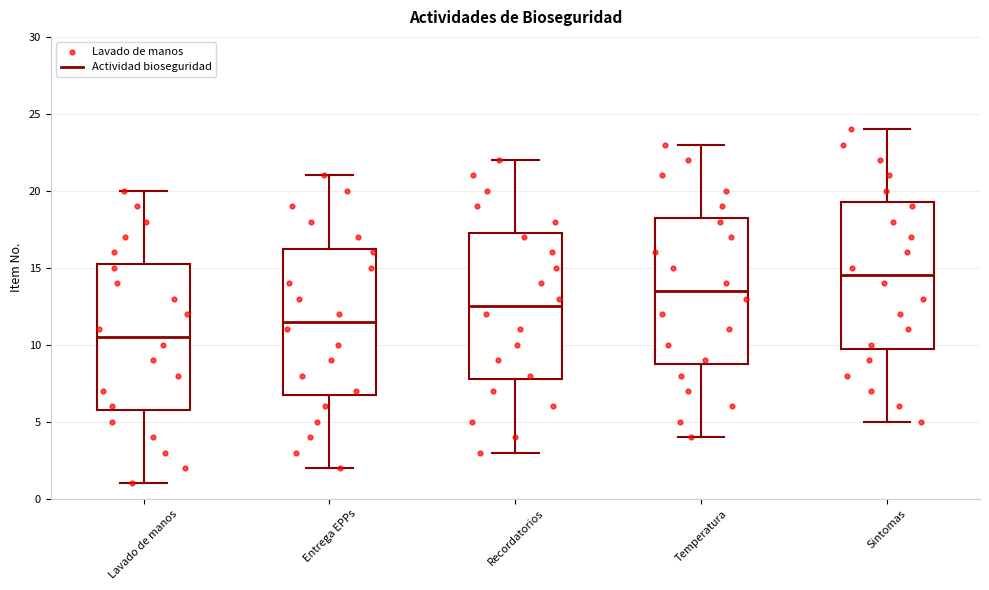

Reading left to right, read every box against the y-axis: the position of its median line, the range the box covers, and the ends of its whiskers. The values are not printed on the chart, so give them approximately, as read against the axis.

Lavado de manos: median 10.5, box 6.0 to 15.5, whiskers 1.0 to 20.0
Entrega EPPs: median 11.5, box 7.0 to 16.5, whiskers 2.0 to 21.0
Recordatorios: median 12.5, box 8.0 to 17.5, whiskers 3.0 to 22.0
Temperatura: median 13.5, box 9.0 to 18.5, whiskers 4.0 to 23.0
Sintomas: median 14.5, box 10.0 to 19.5, whiskers 5.0 to 24.0